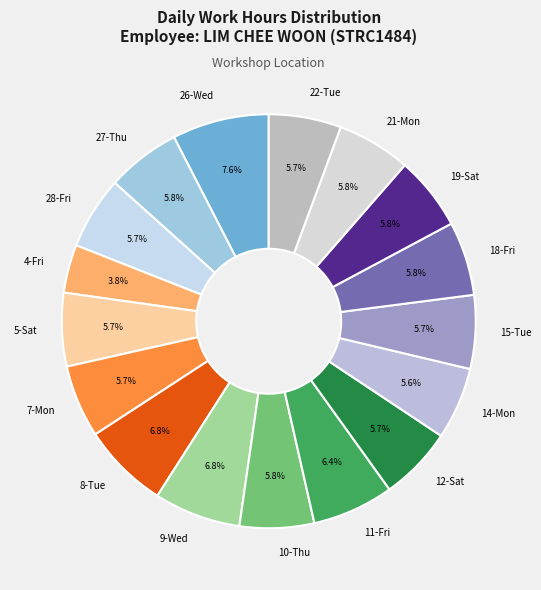

To the nearest percent, what is the combined percentage of 28-Fri and 10-Thu?

11%